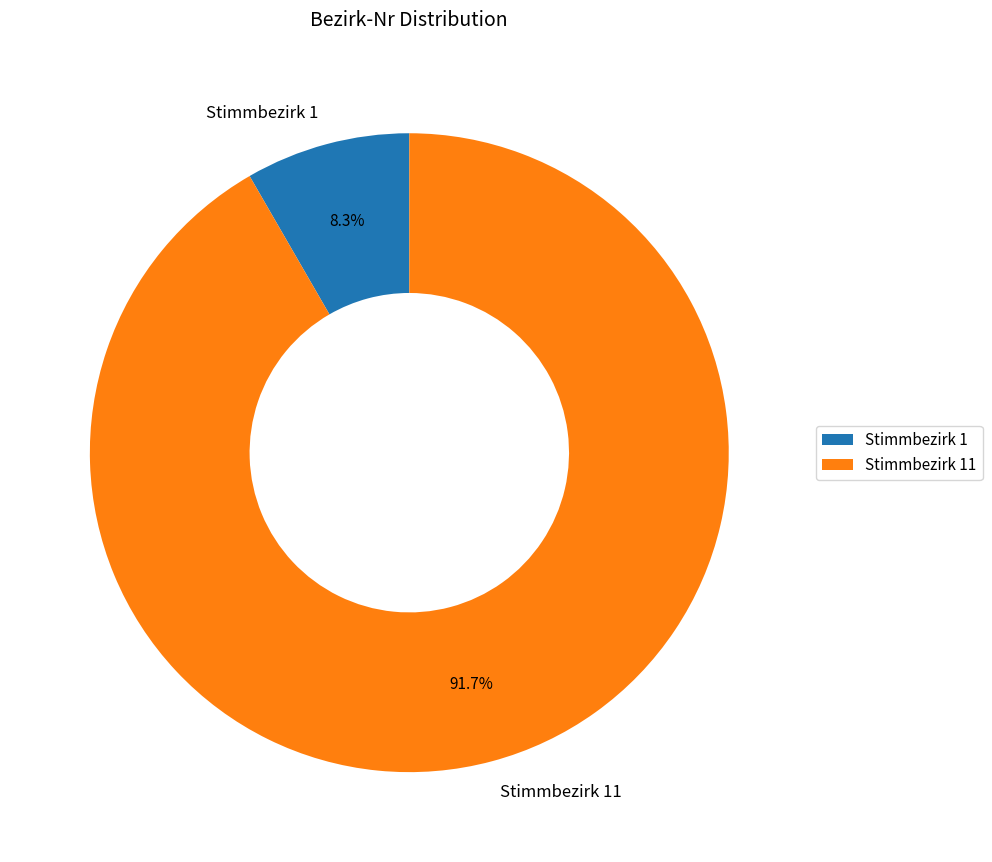

Which category has the smallest portion of the pie?

Stimmbezirk 1